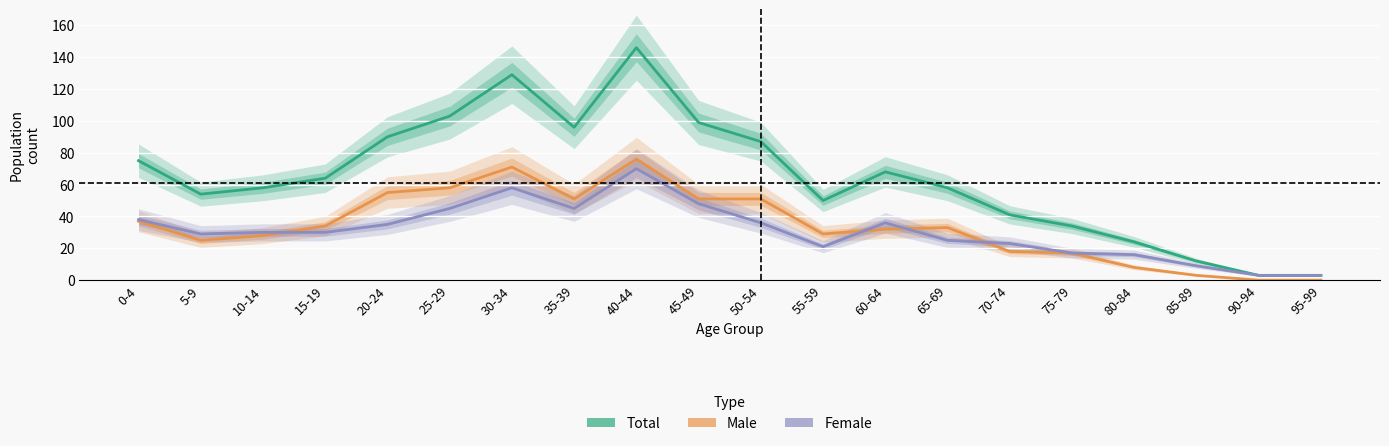

The Male series shows 25 at 5-9. True or false?

True